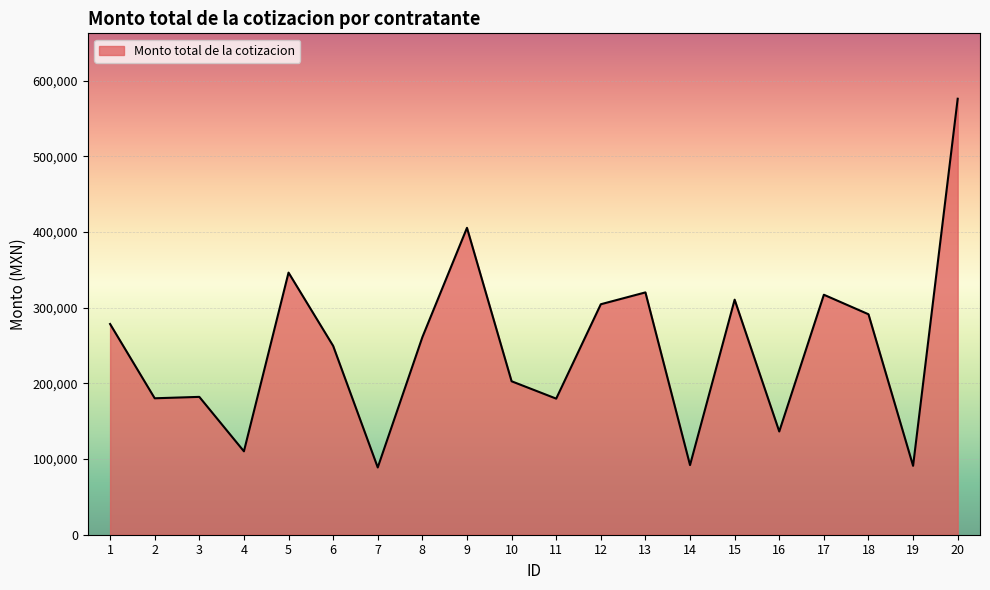

Where does the data first go above 261000?

1